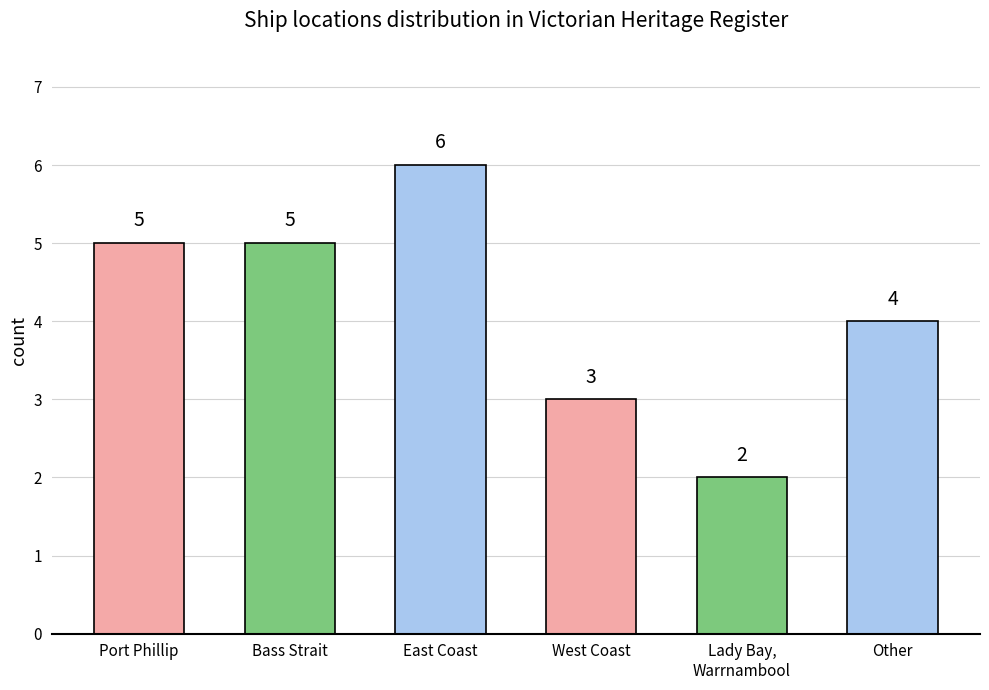

What is the change in value from Port Phillip to East Coast?

+1